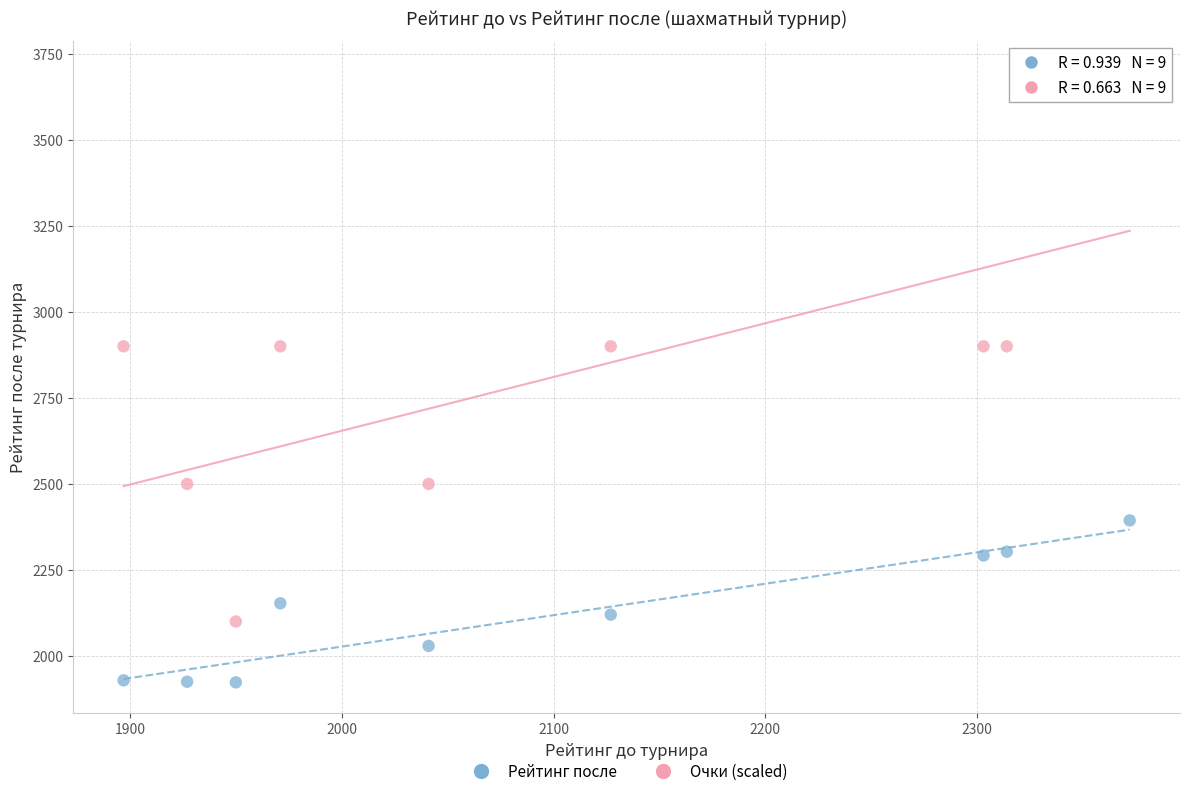

What is the X range (max minus min) for the scatter plot?

475